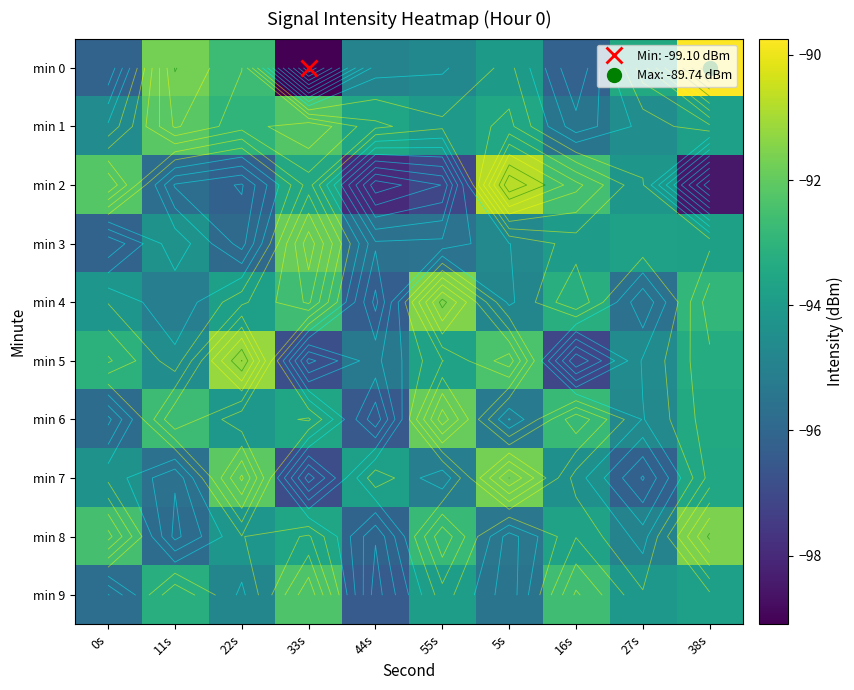

At which label does min 3 first exceed -94?

33s